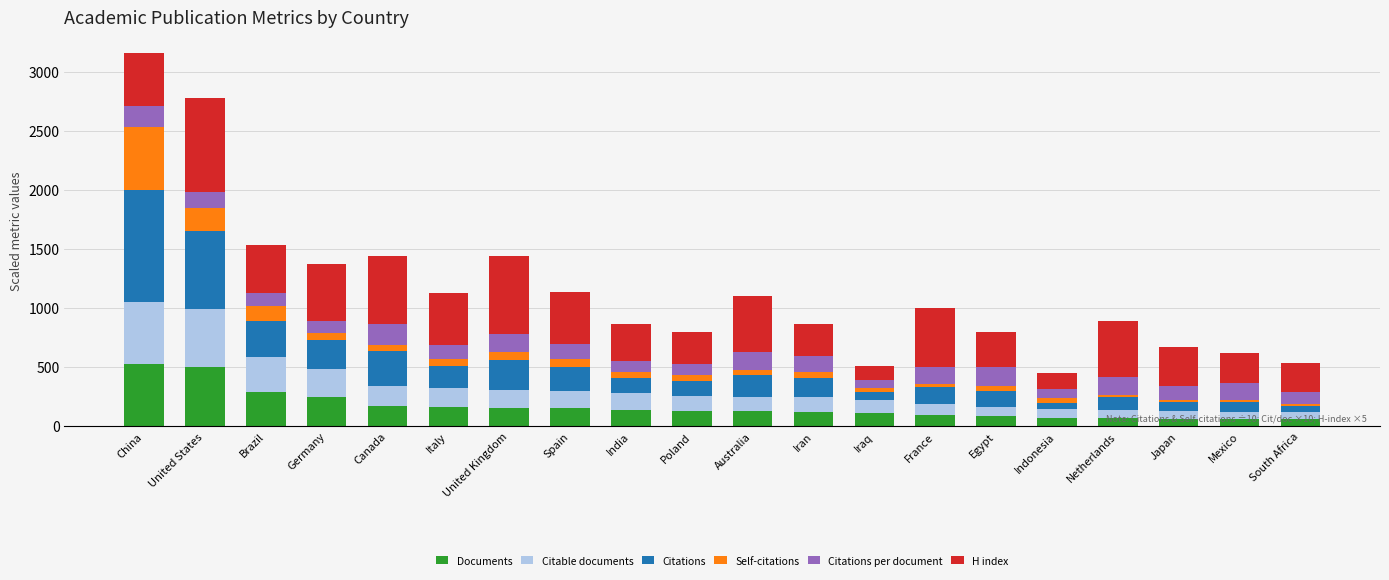

What is the maximum value for Documents?

529.0